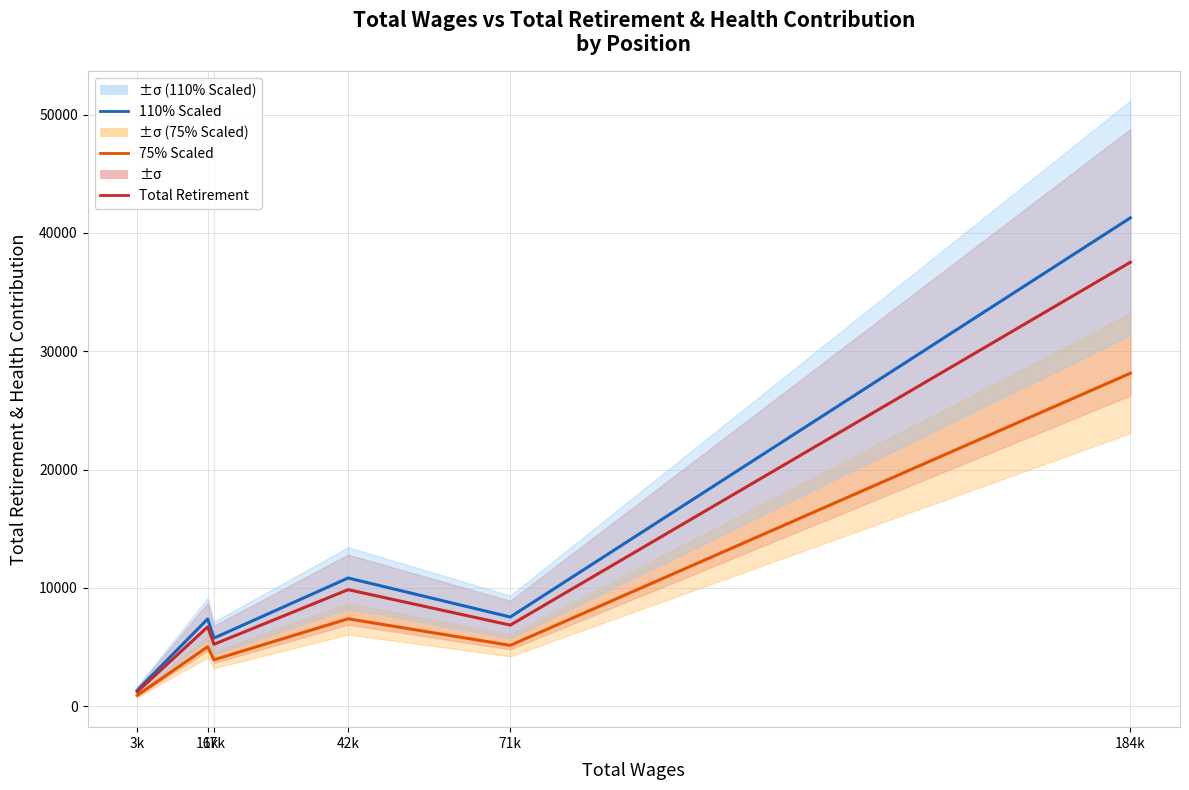

List the labels in order of Total Retirement & Health Contribution value, largest first.

184k, 42k, 71k, 16k, 17k, 3k